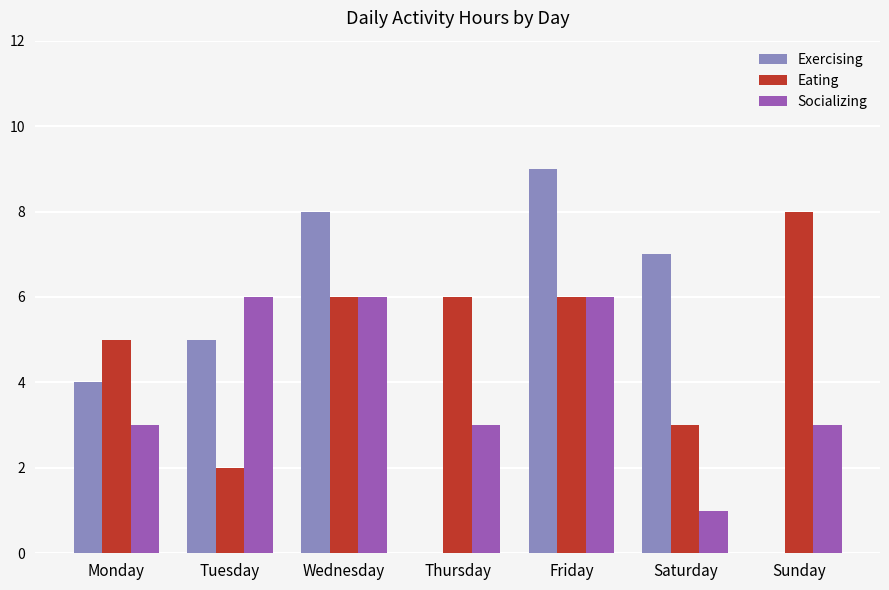

Reading right to left, extract all data points from this chart.

Exercising: 0	7	9	0	8	5	4
Eating: 8	3	6	6	6	2	5
Socializing: 3	1	6	3	6	6	3